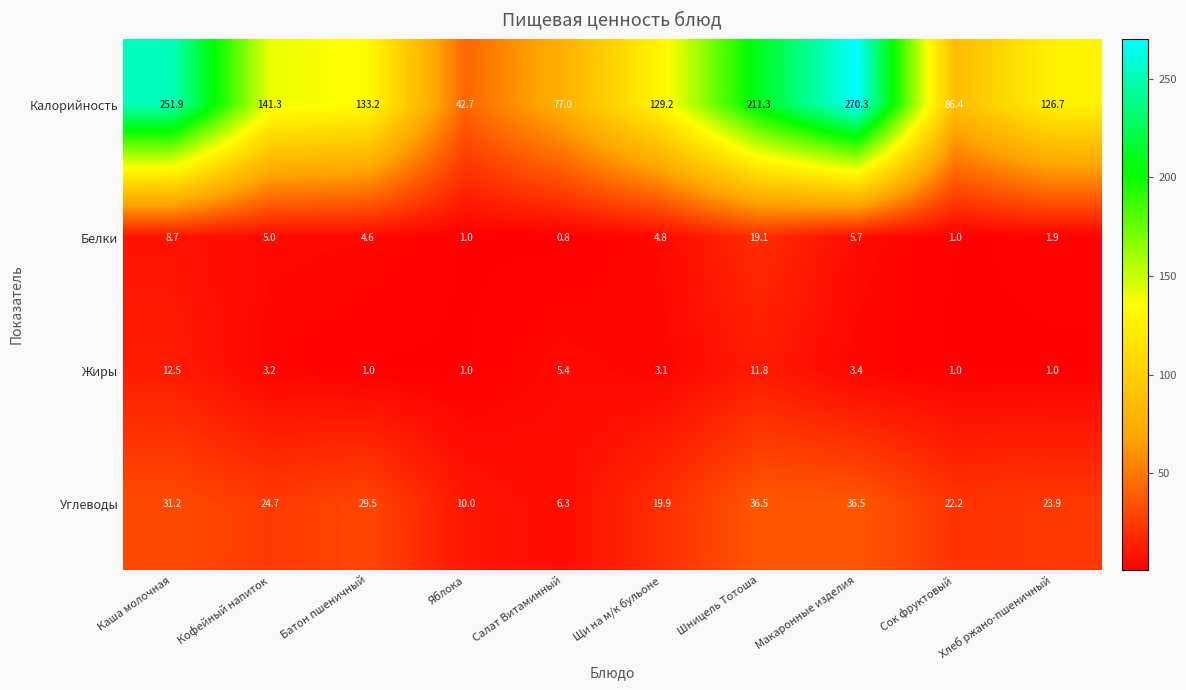

What is the sum of all Калорийность values?

1470.0